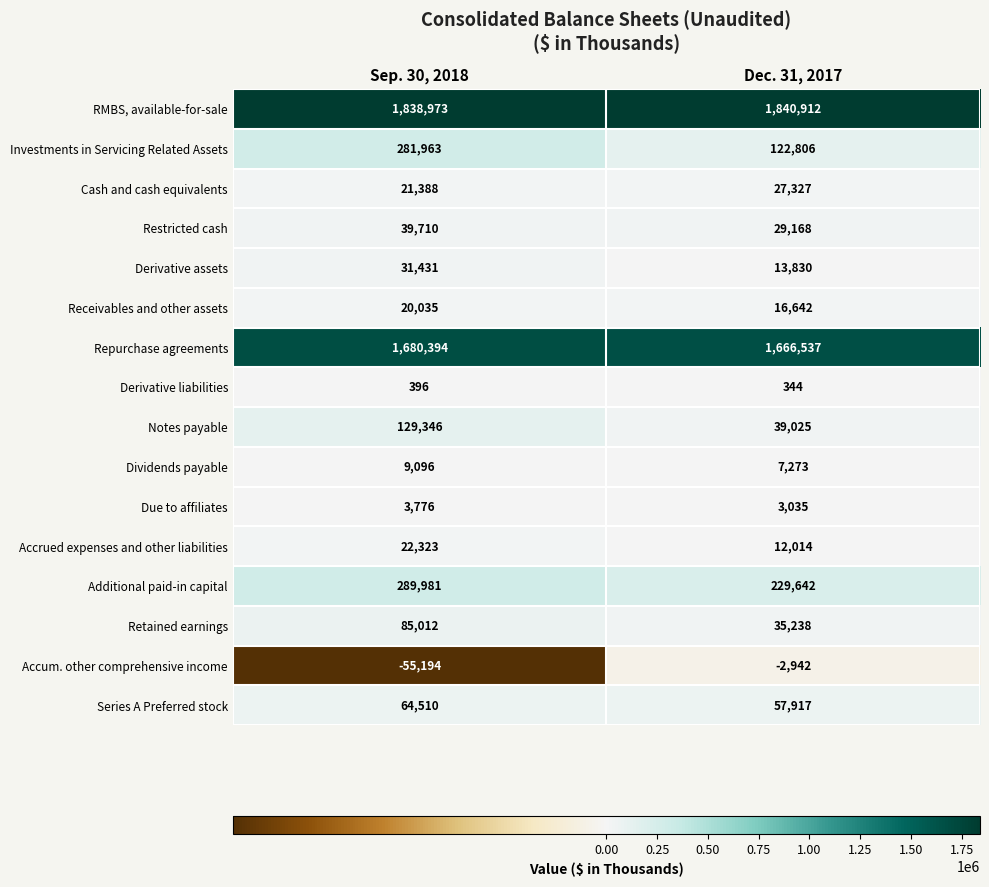

Which label corresponds to the largest value in the chart?

Dec. 31, 2017